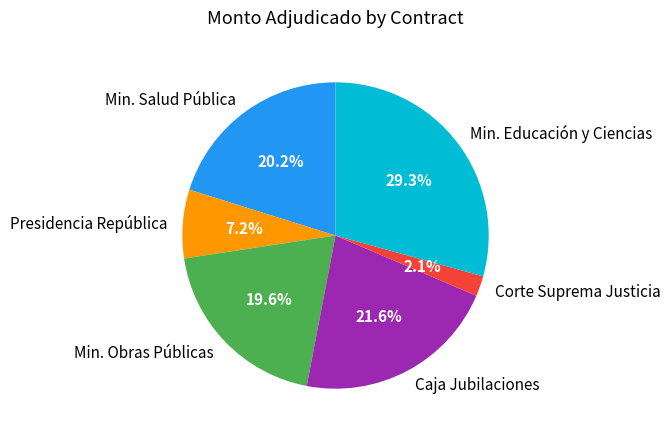

Which category has the biggest portion of the pie?

Min. Educación y Ciencias